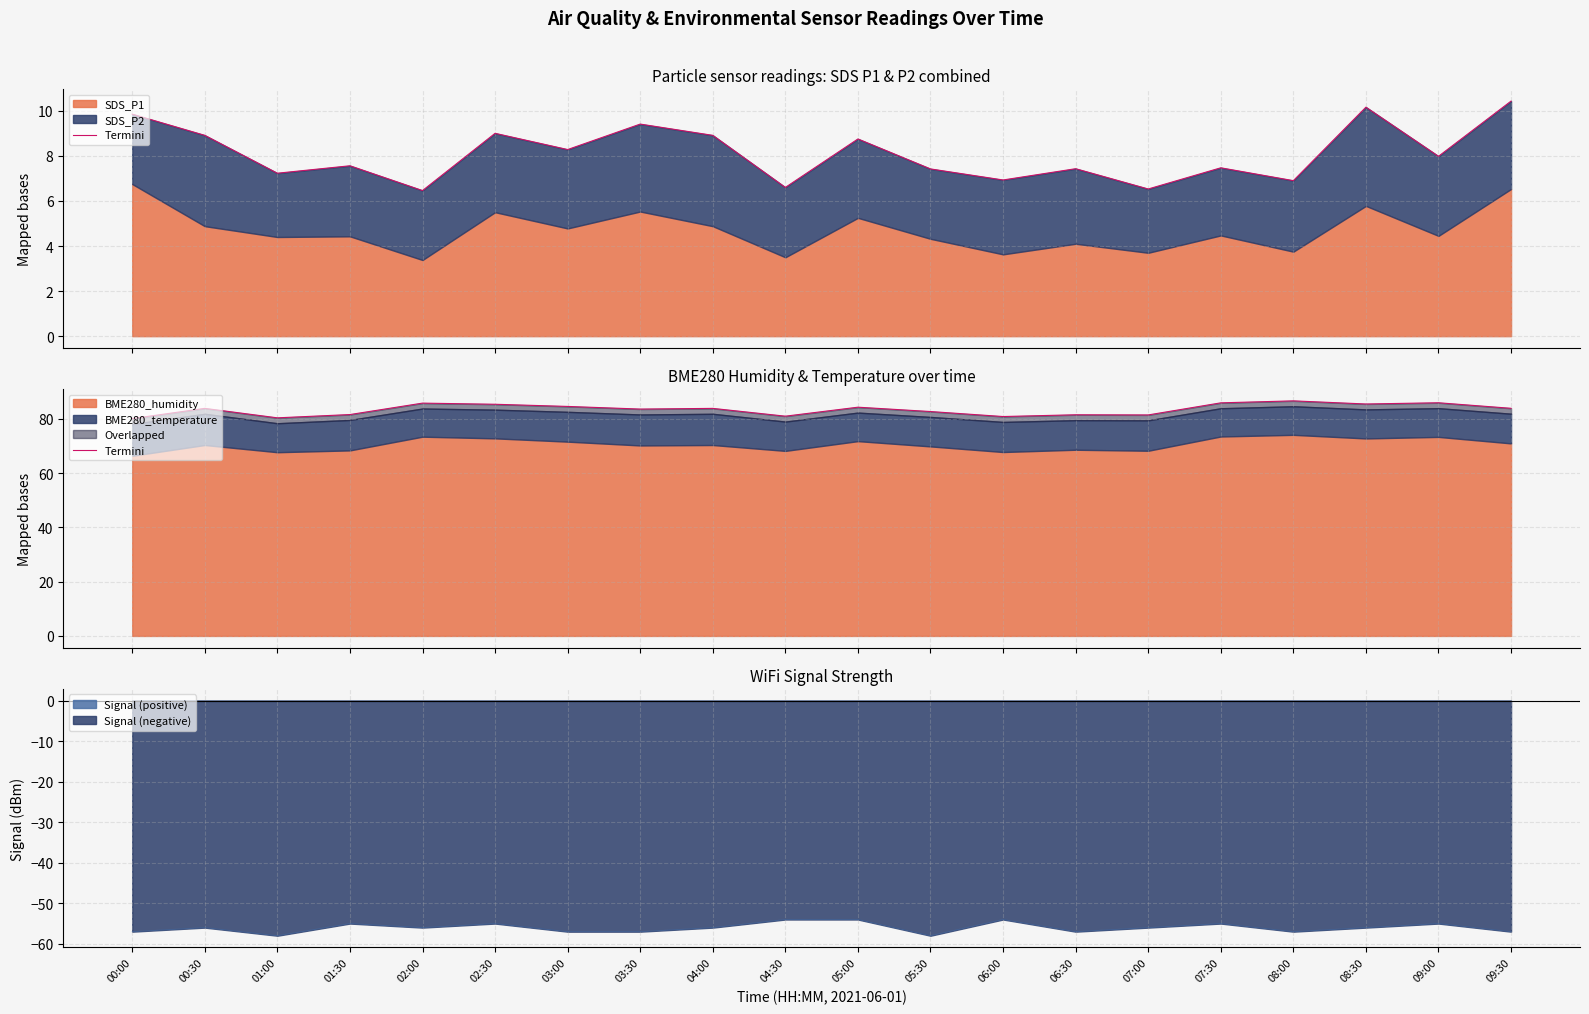

The value of Signal (negative) at 02:30 is -80. True or false?

False